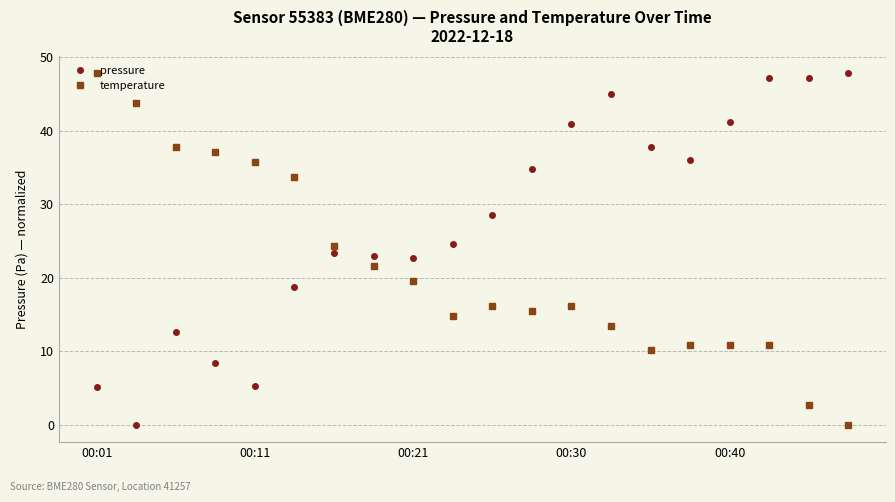

List the series in order of their overall mean, highest first.

pressure, temperature